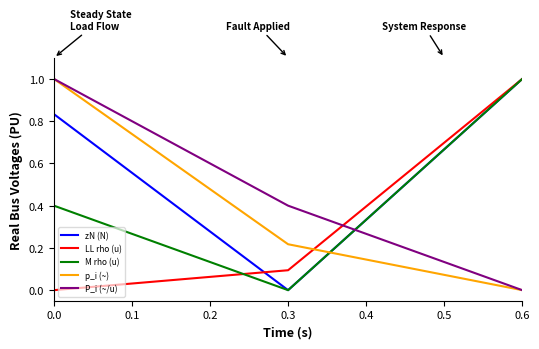

What is the difference between the highest and lowest values at 0.3?

0.4